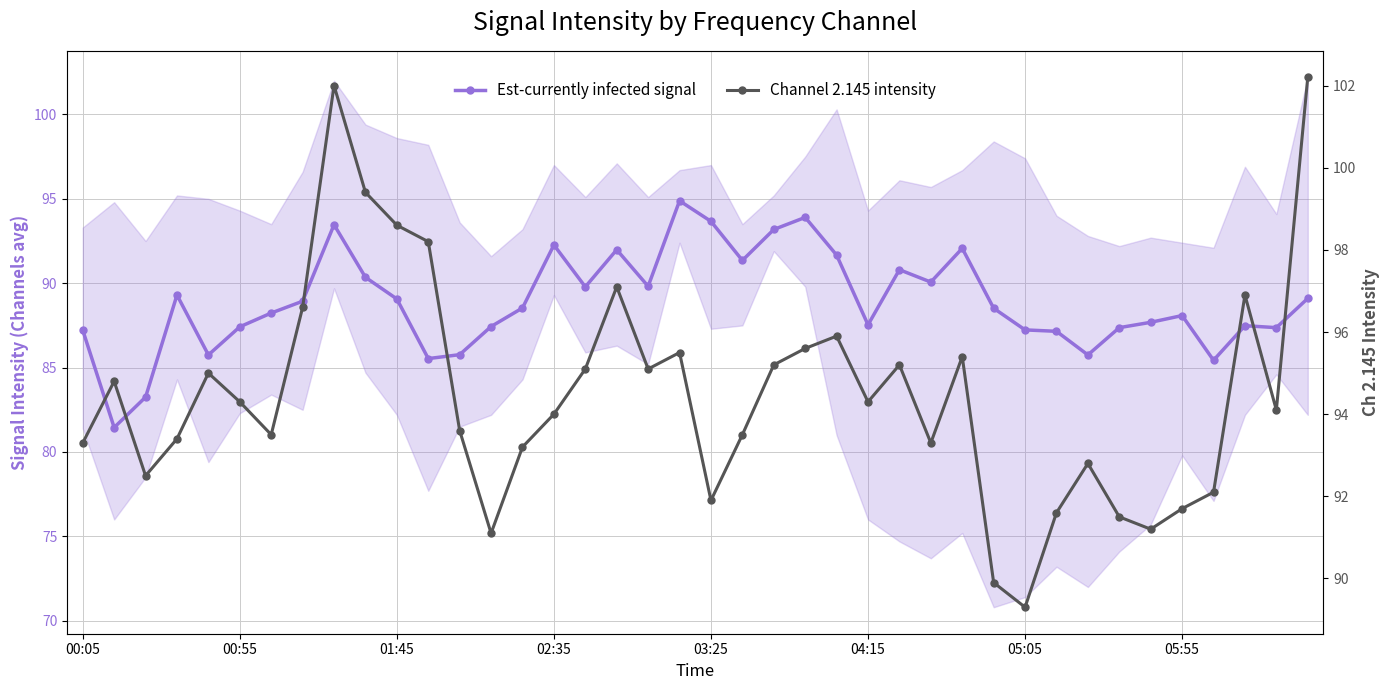

Which series has the largest total across all categories?

Channel 2.145 intensity